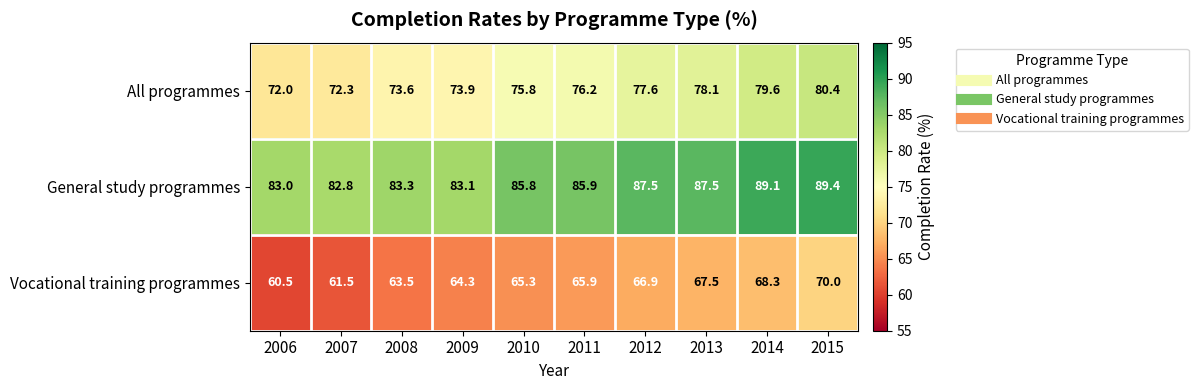

What is the difference between the maximum and minimum values in the All programmes series?

8.4